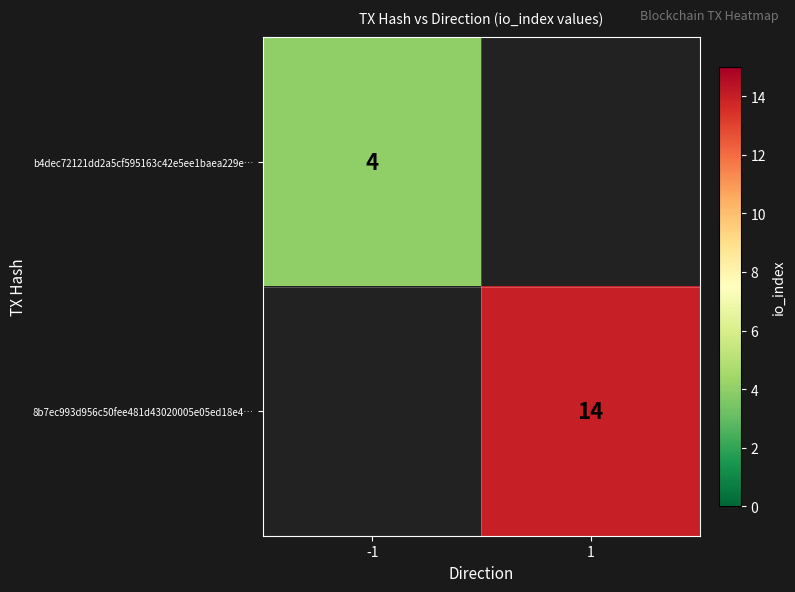

At how many categories does at least one series exceed 6?

1